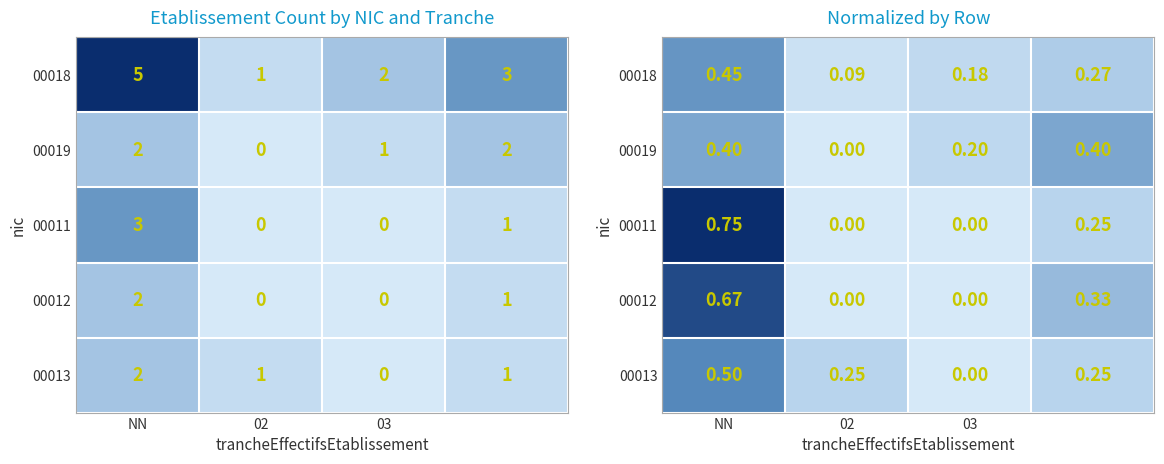

Count the number of data series in this chart.

5